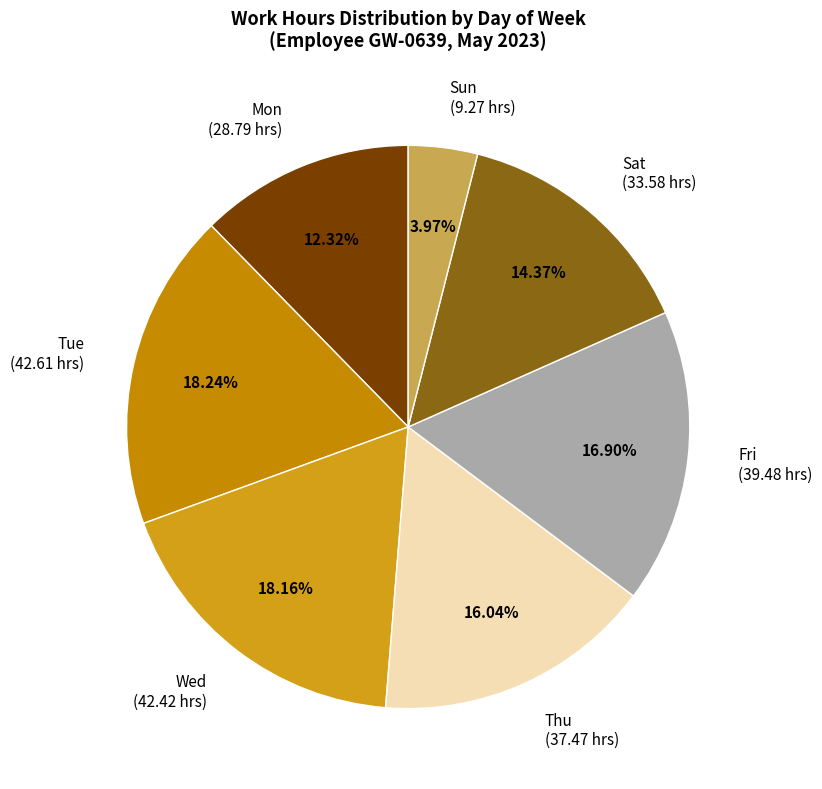

Approximately how many times larger is the value at Sat (33.58 hrs) compared to Tue (42.61 hrs)?

0.8